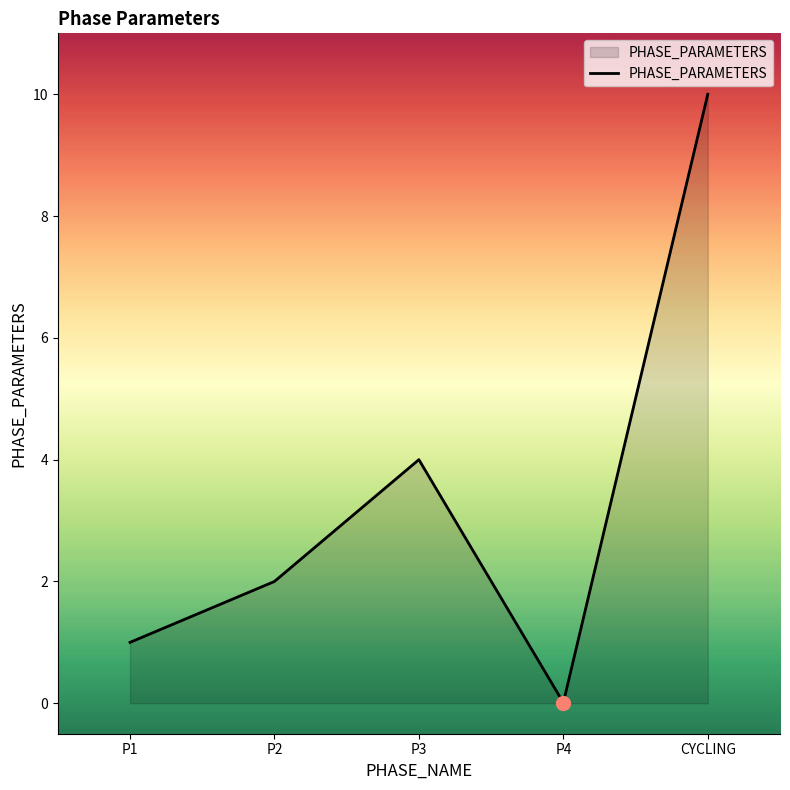

Rank the categories by value from highest to lowest.

CYCLING, P3, P2, P1, P4